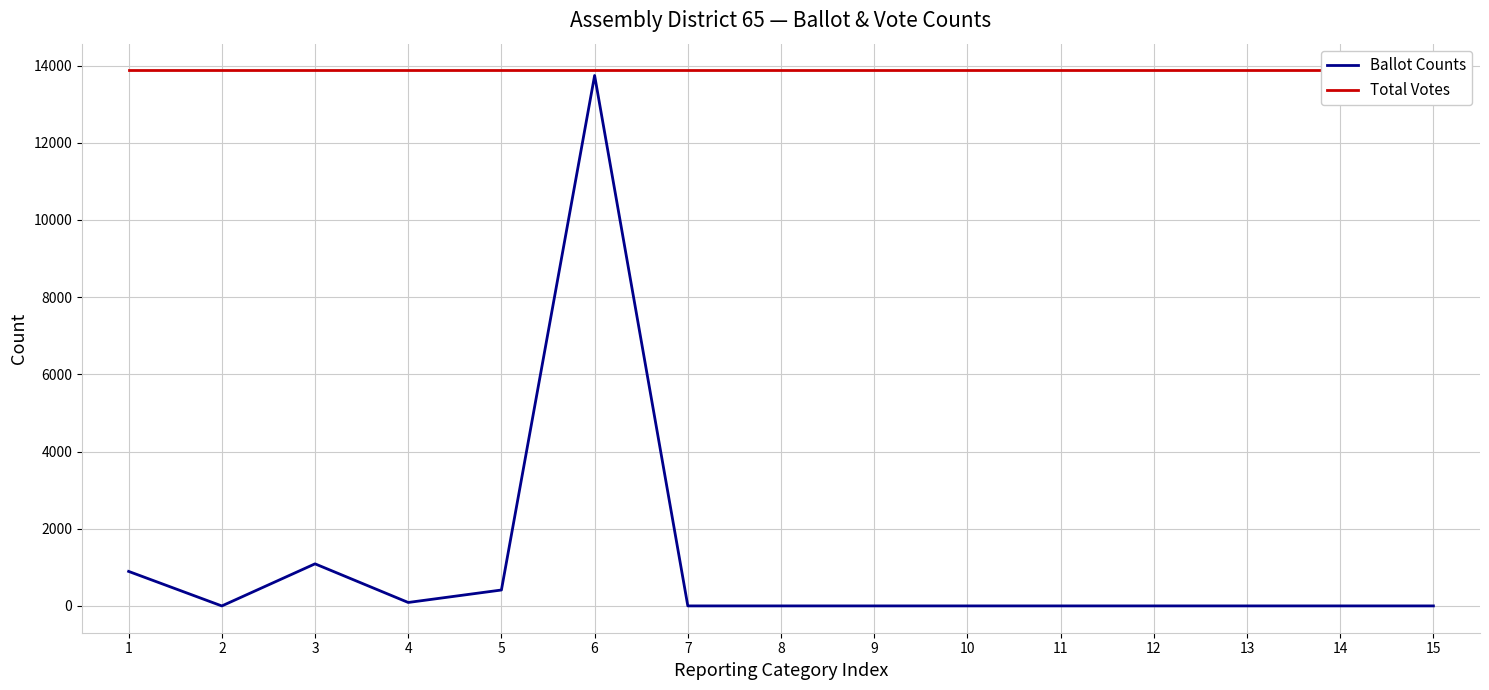

At which category does the chart reach its peak across all series?

1